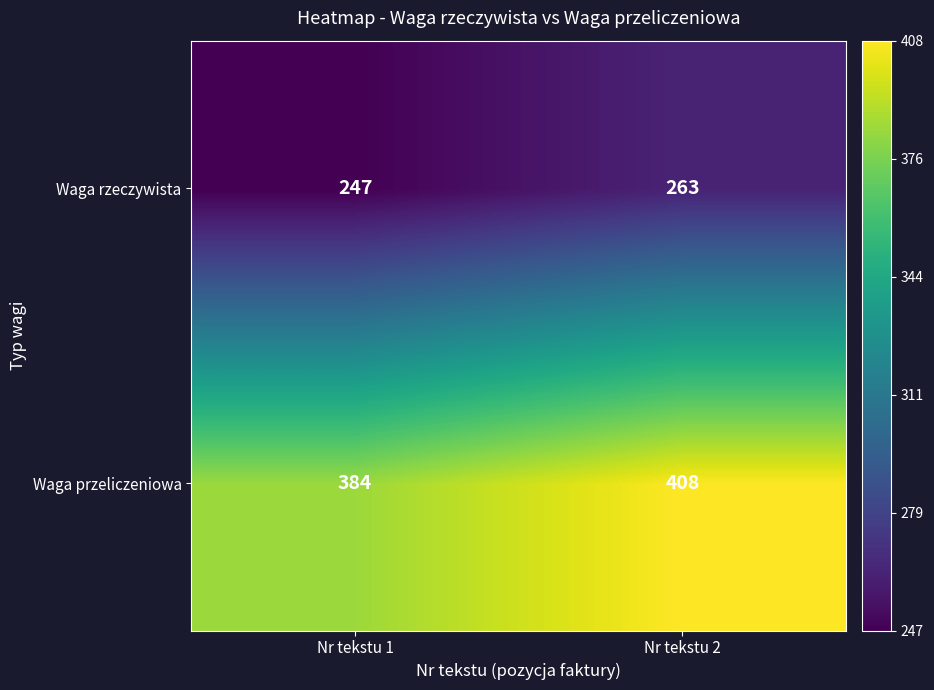

Reading left to right, extract all data points from this chart.

Waga rzeczywista: Nr tekstu 1=247	Nr tekstu 2=263
Waga przeliczeniowa: Nr tekstu 1=384	Nr tekstu 2=408